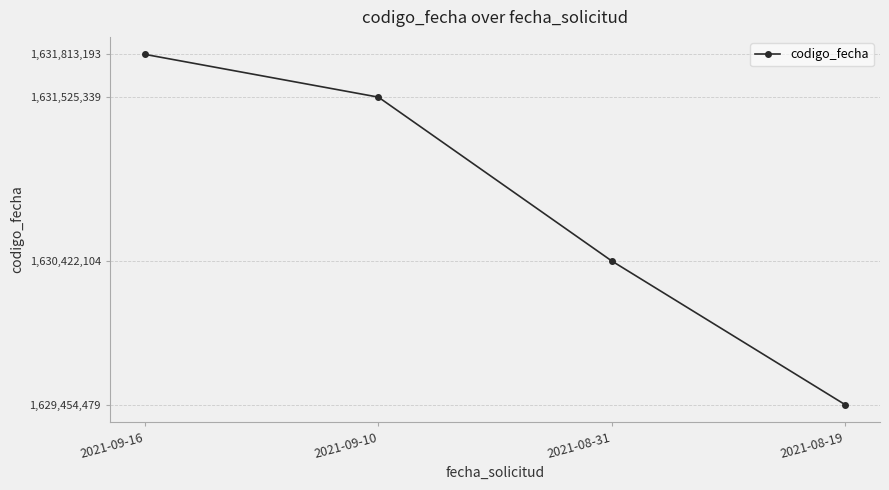

How many lines are shown in the chart?

1